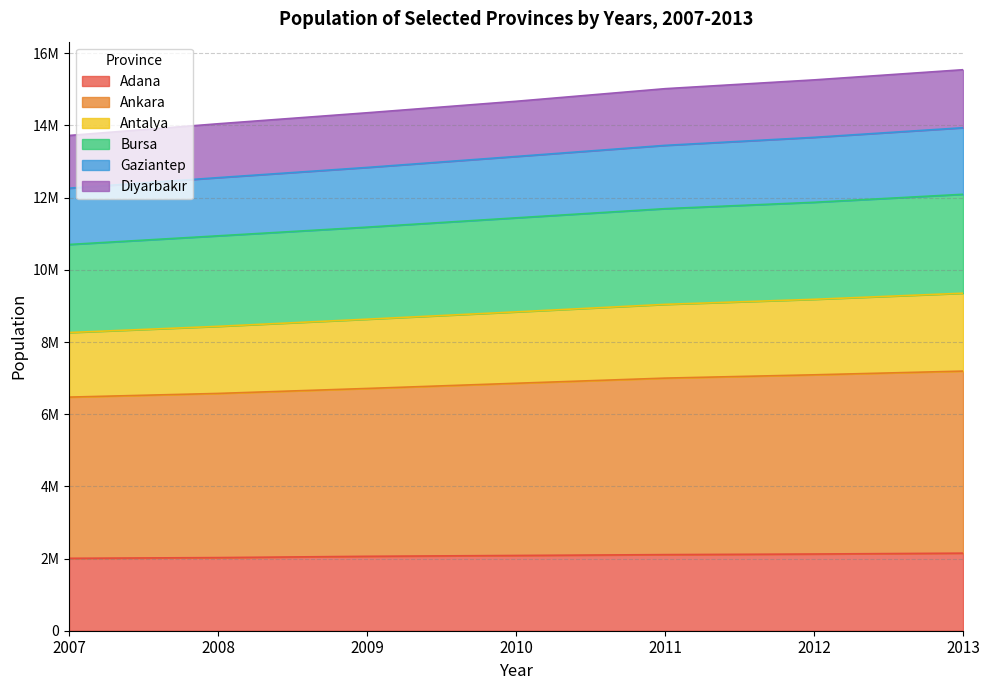

True or false: Adana and Ankara intersect in this chart.

False